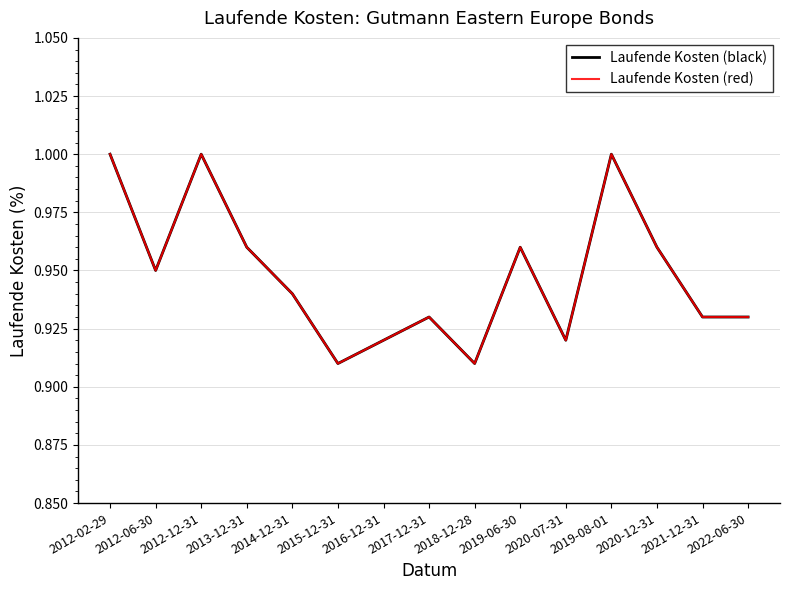

True or false: Laufende Kosten (black) and Laufende Kosten (red) intersect in this chart.

False